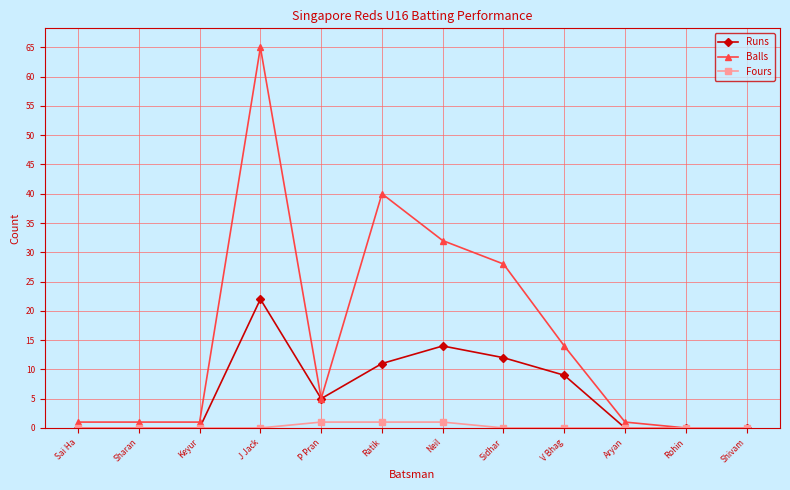

Rank the series by their maximum value, from highest to lowest.

Balls, Runs, Fours